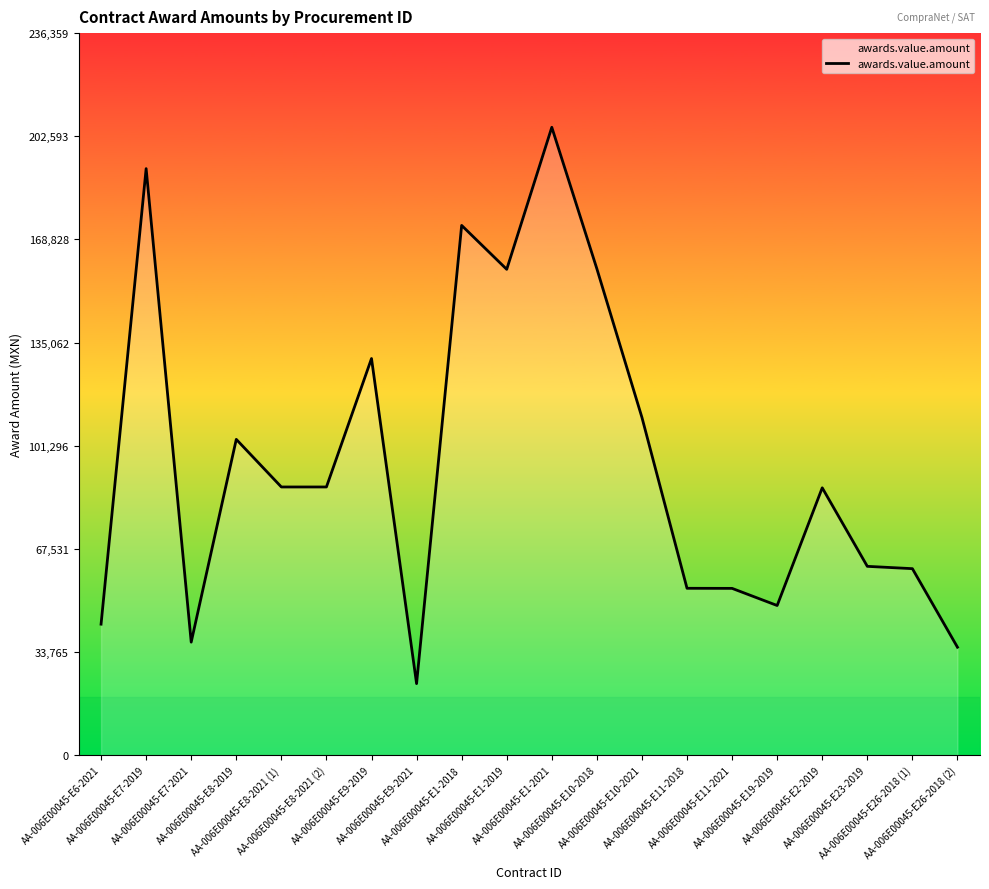

What is the difference between the maximum and minimum values?

182097.8